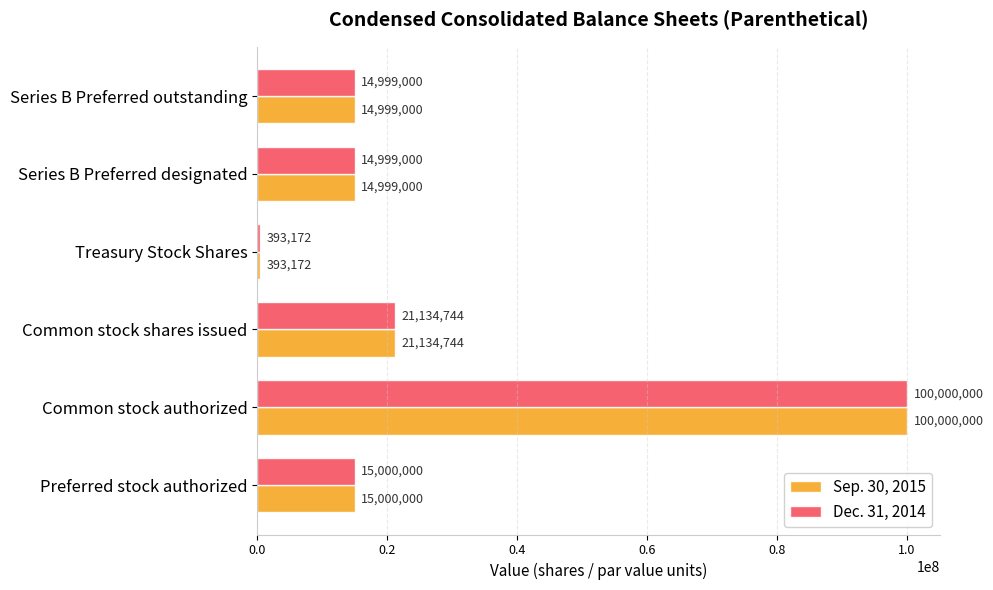

Count the number of categories in the chart.

6